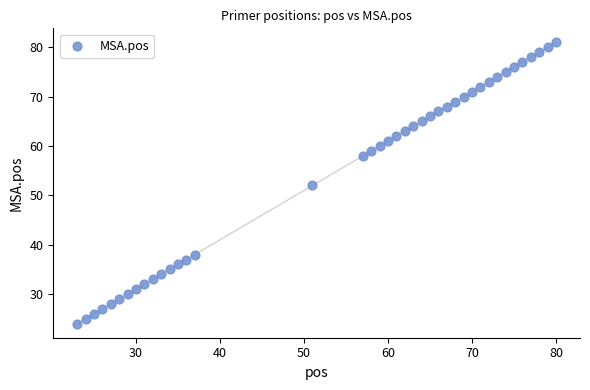

What is the range of Y values (max minus min)?

57